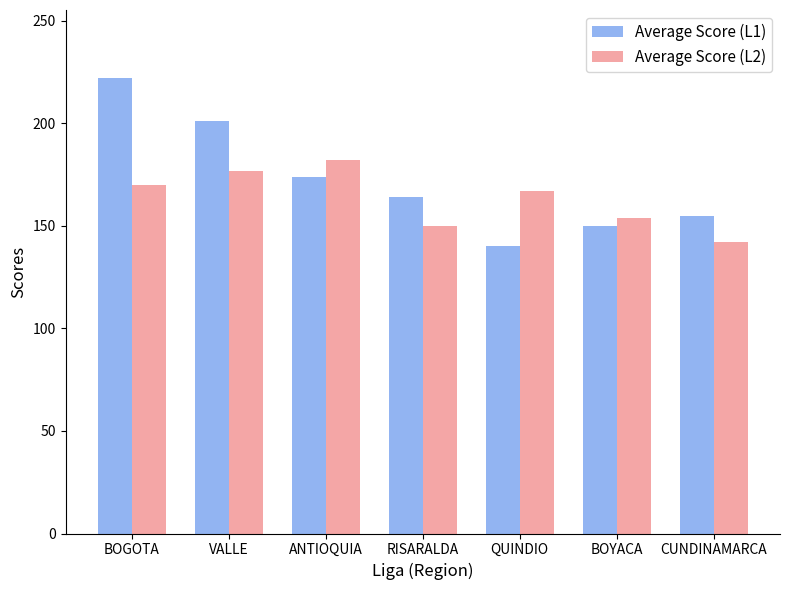

Reading right to left, what are all the values shown in this chart?

Average Score (L1): 155	150	140	164	174	201	222
Average Score (L2): 142	154	167	150	182	177	170